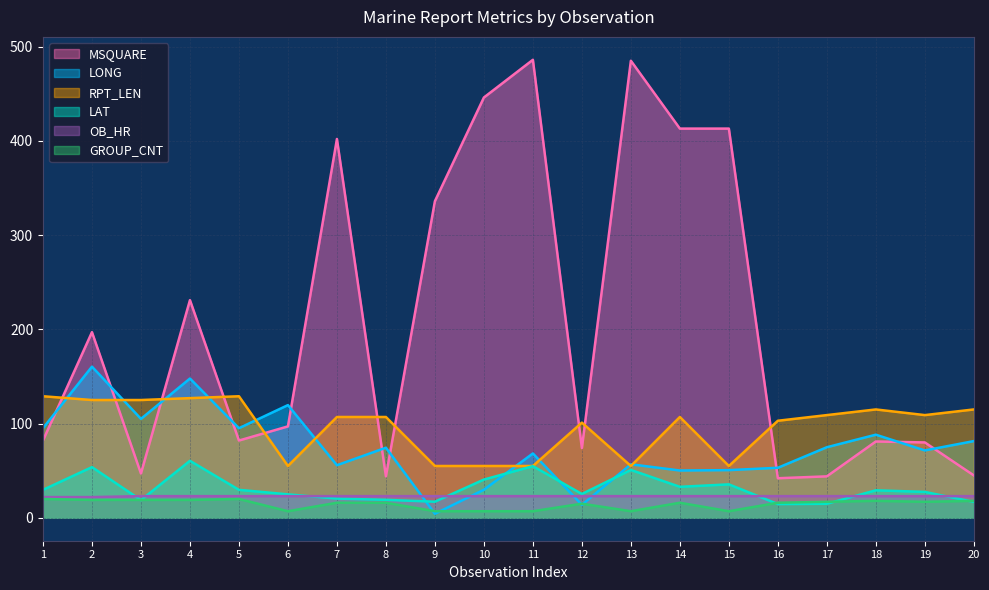

What is the difference between the second highest and minimum values in the RPT_LEN series?

74.0